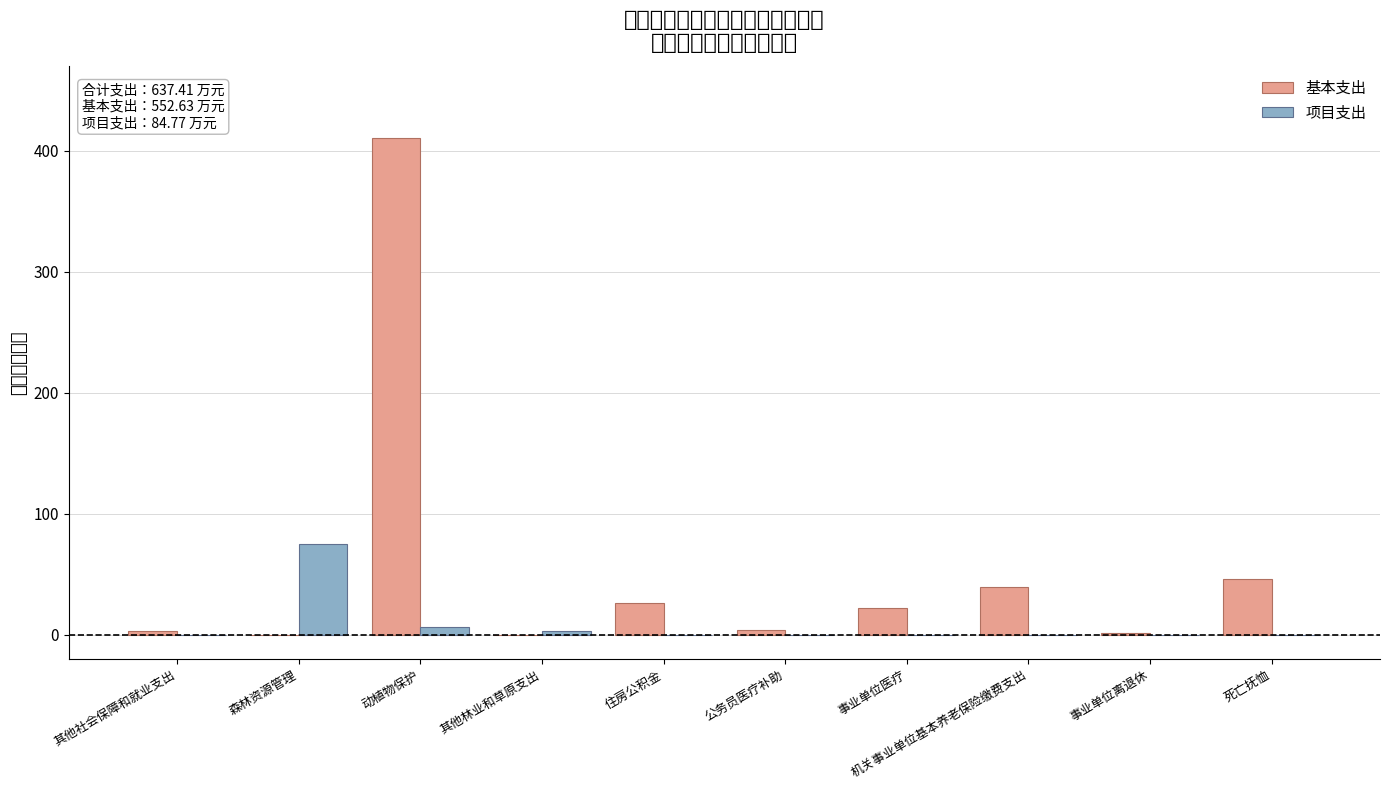

What is the value of the 基本支出 bar at the 1st from the left?

3.0